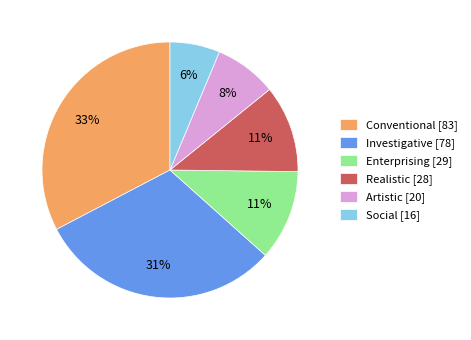

Is there a majority slice in this chart?

No